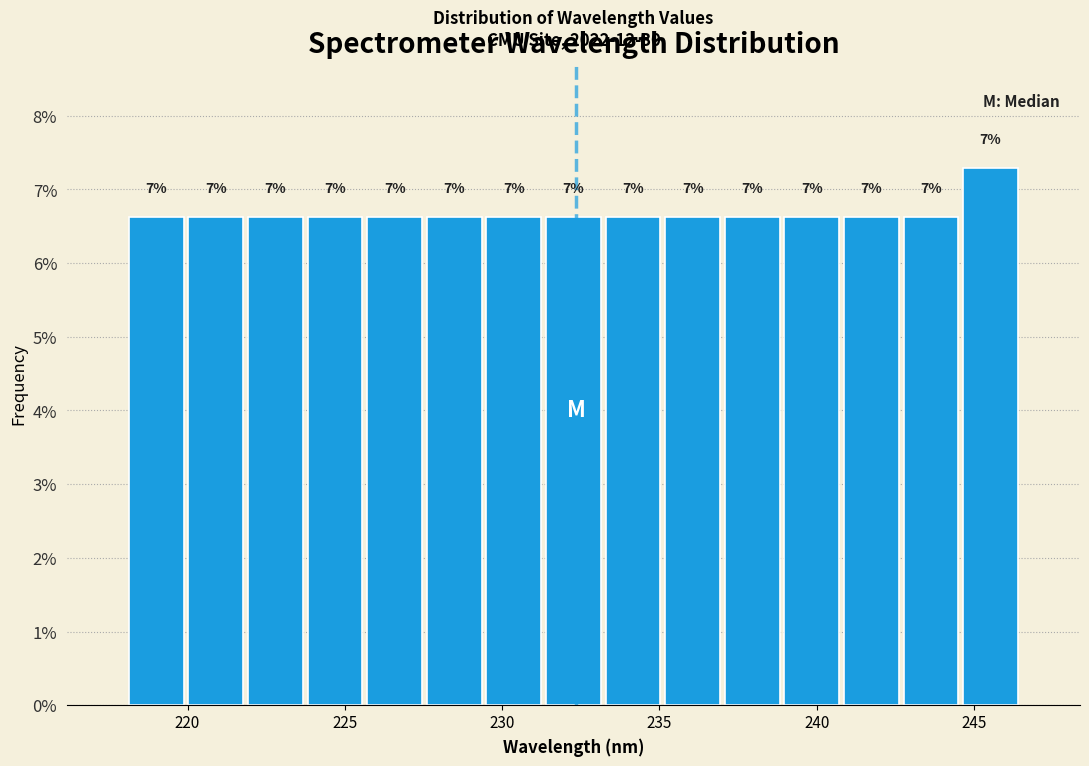

Read against the x-axis, roughly where is the centre of the tallest bar?

245.5